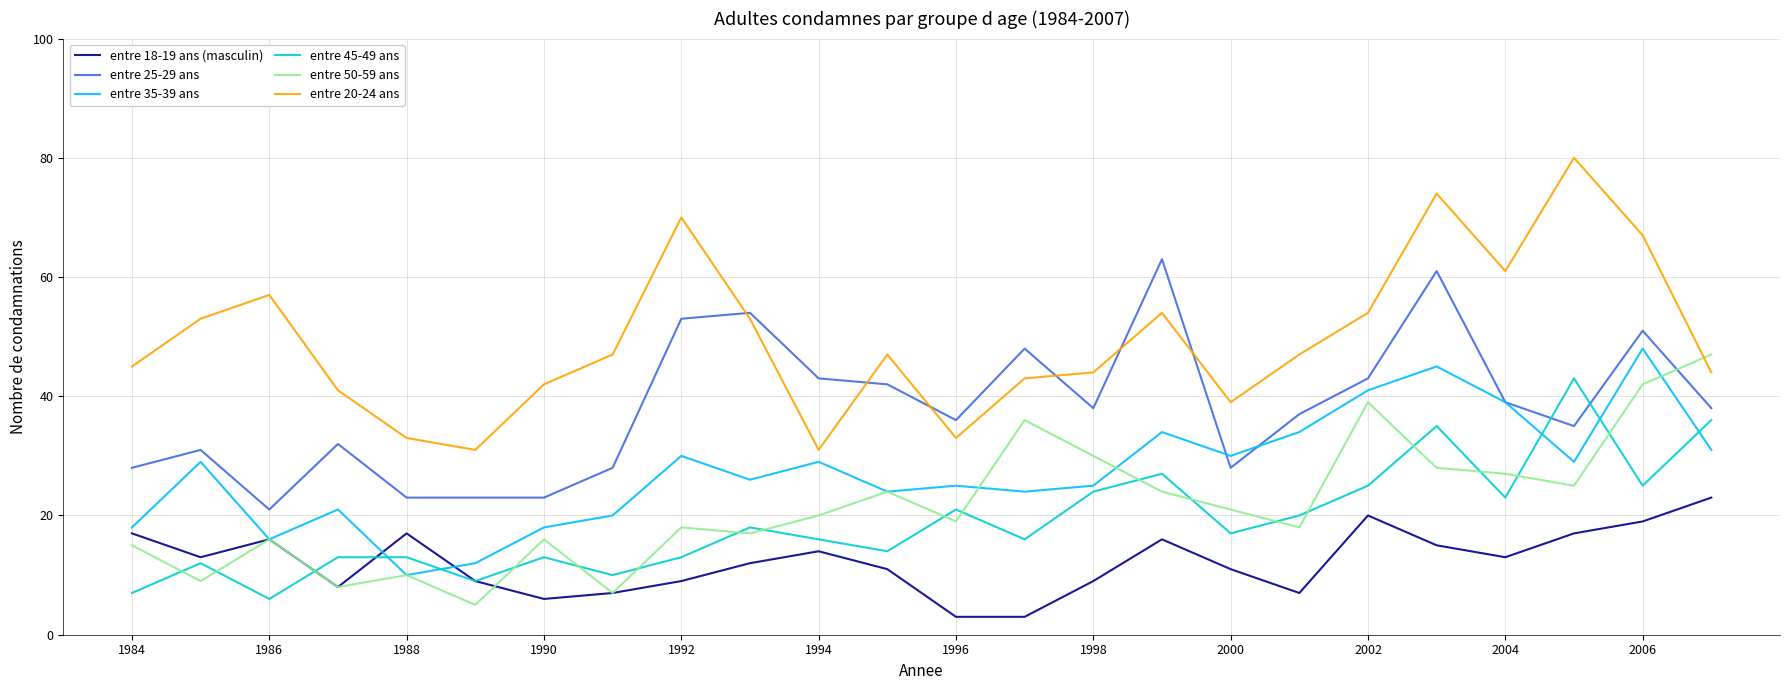

Which series has the largest range (max minus min)?

entre 20-24 ans